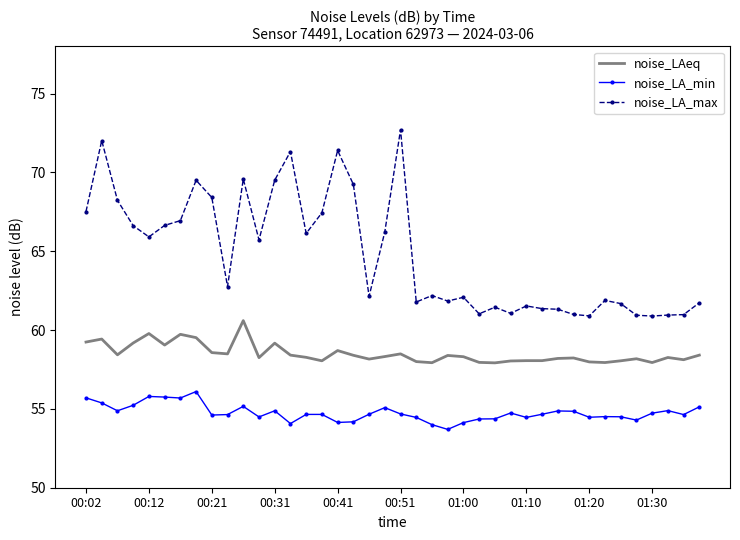

True or false: noise_LA_max and noise_LA_min intersect in this chart.

False